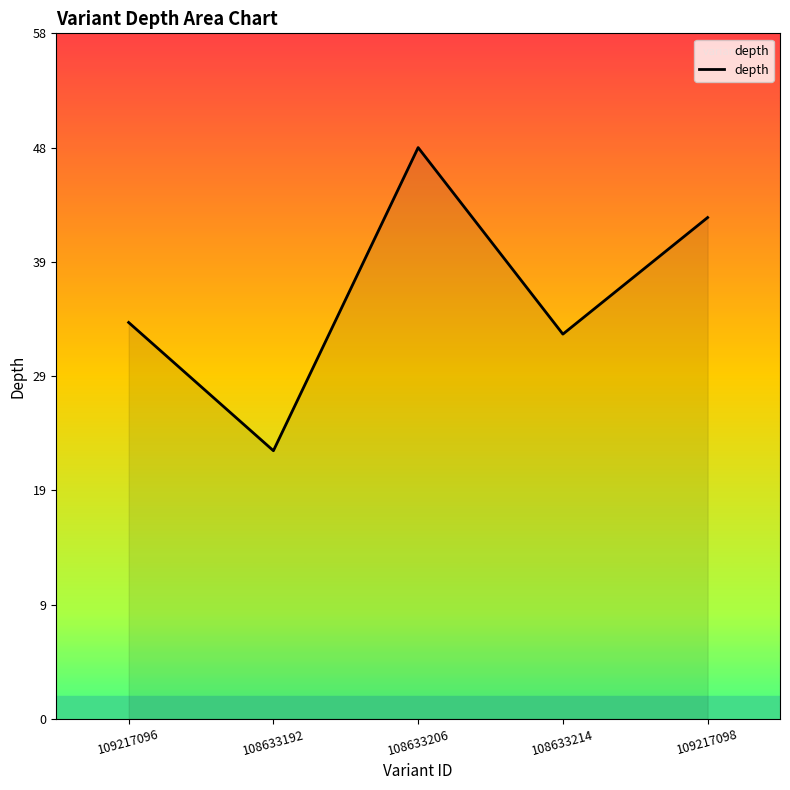

At which category does the chart reach its minimum across all series?

108633192